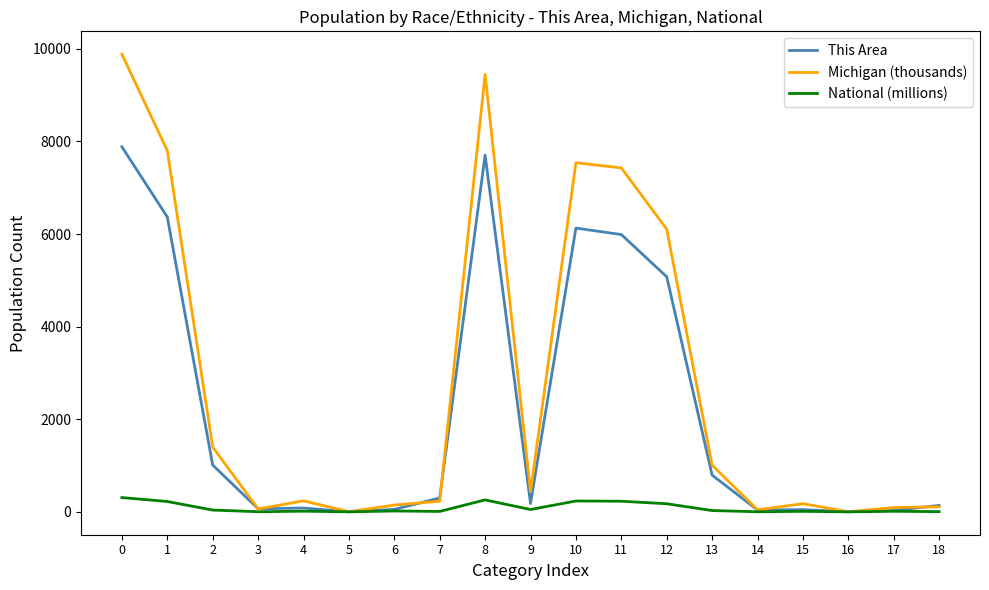

What is the spread (max minus min) of values at 10?

7305.0